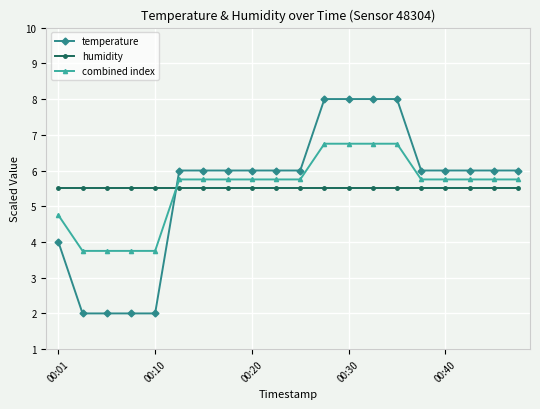

What is the value of the combined index point at the 14th from the left?

6.7